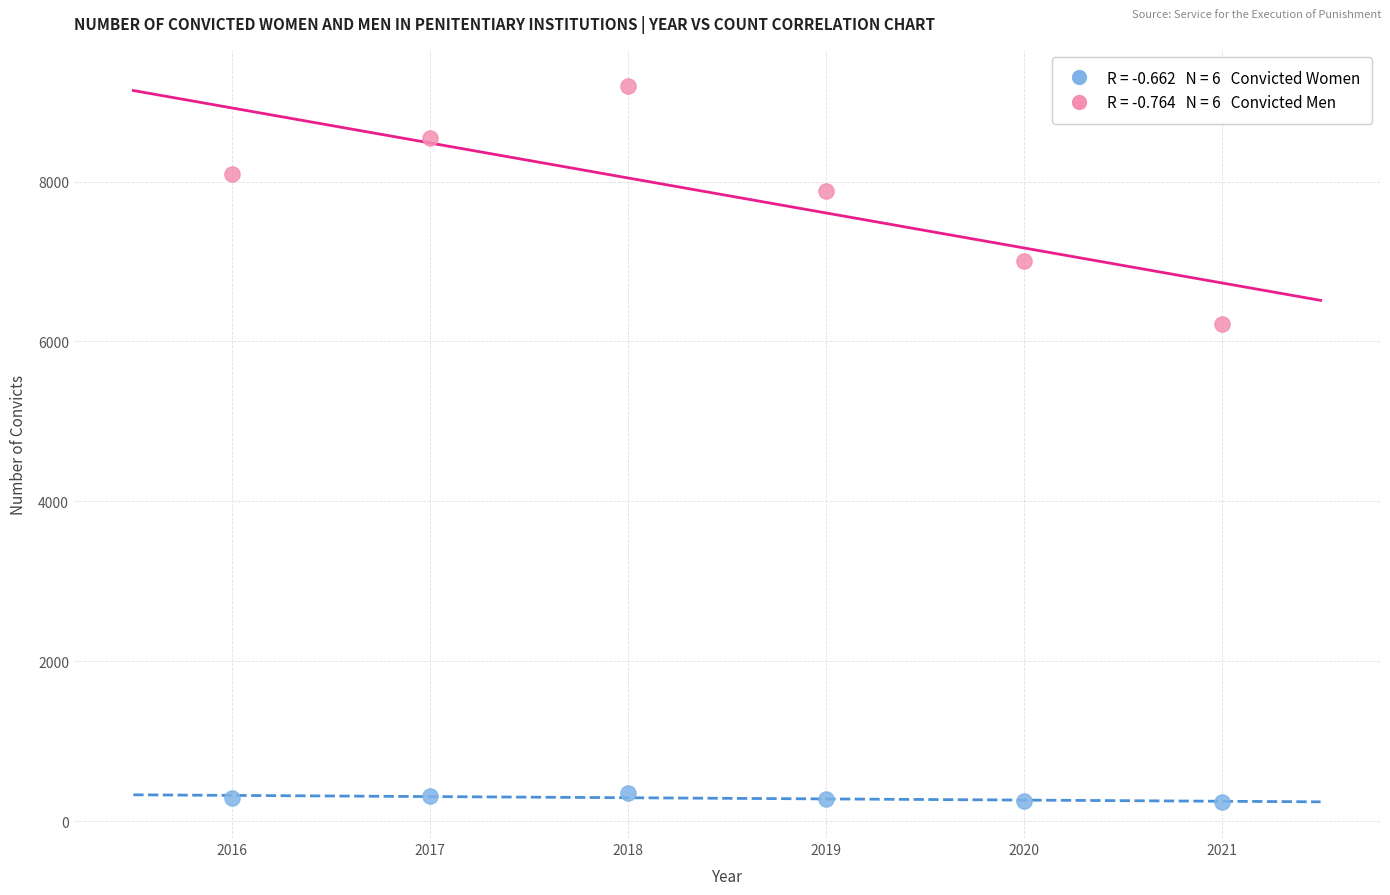

Across all data points, what is the average X value?

2018